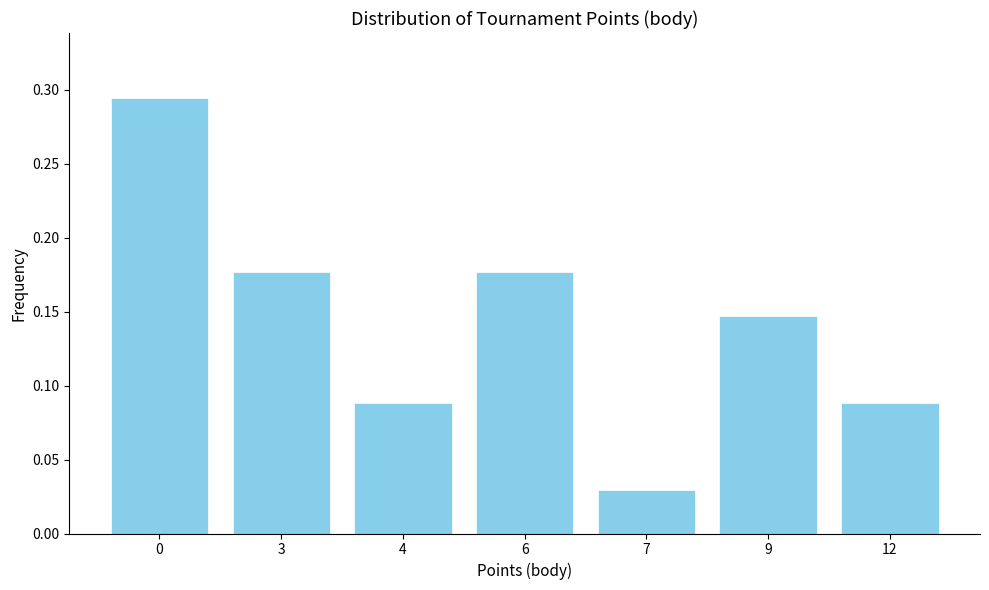

Which category has the lowest value across all series?

7